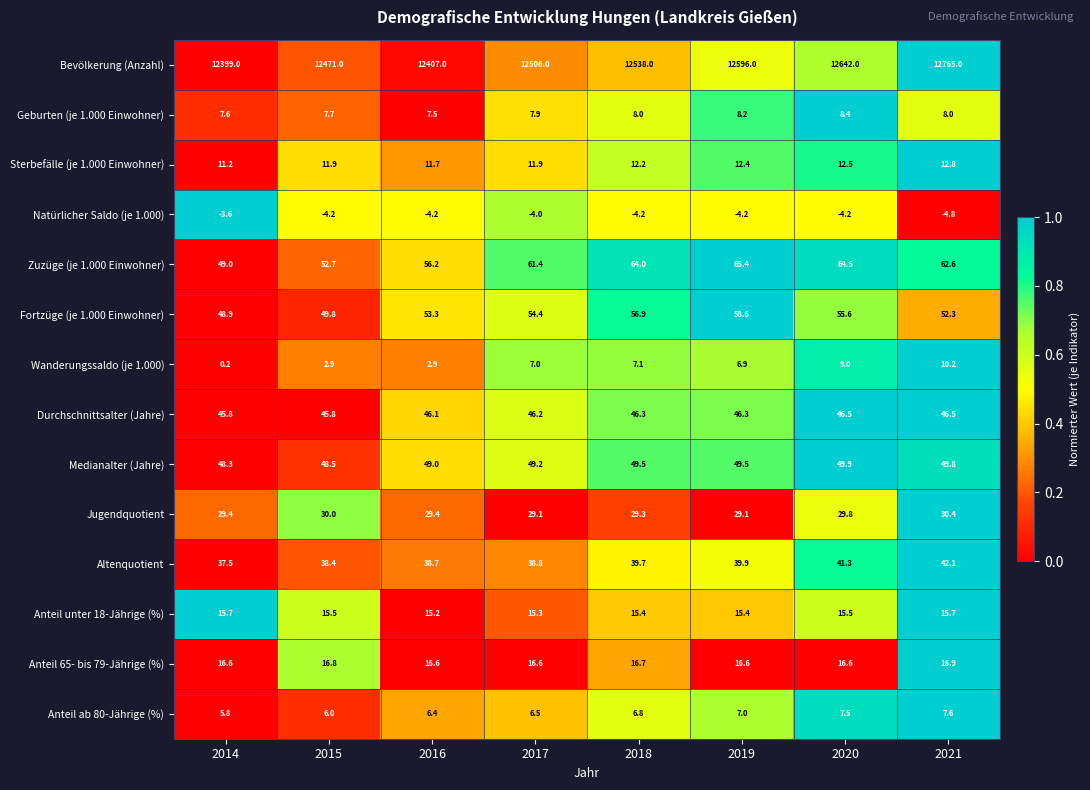

Which series has the widest spread of values?

Bevölkerung (Anzahl)